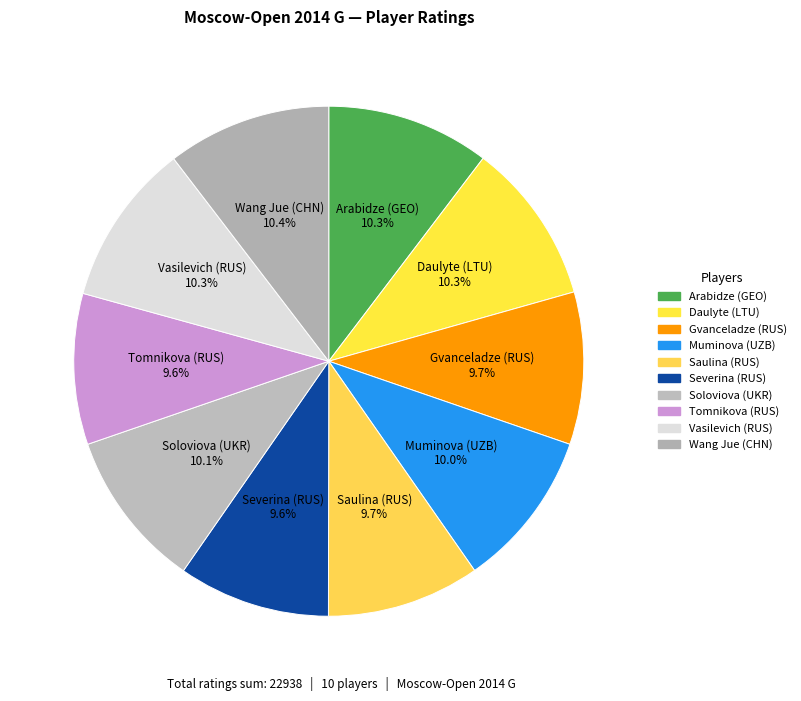

How many slices are in this pie chart?

10